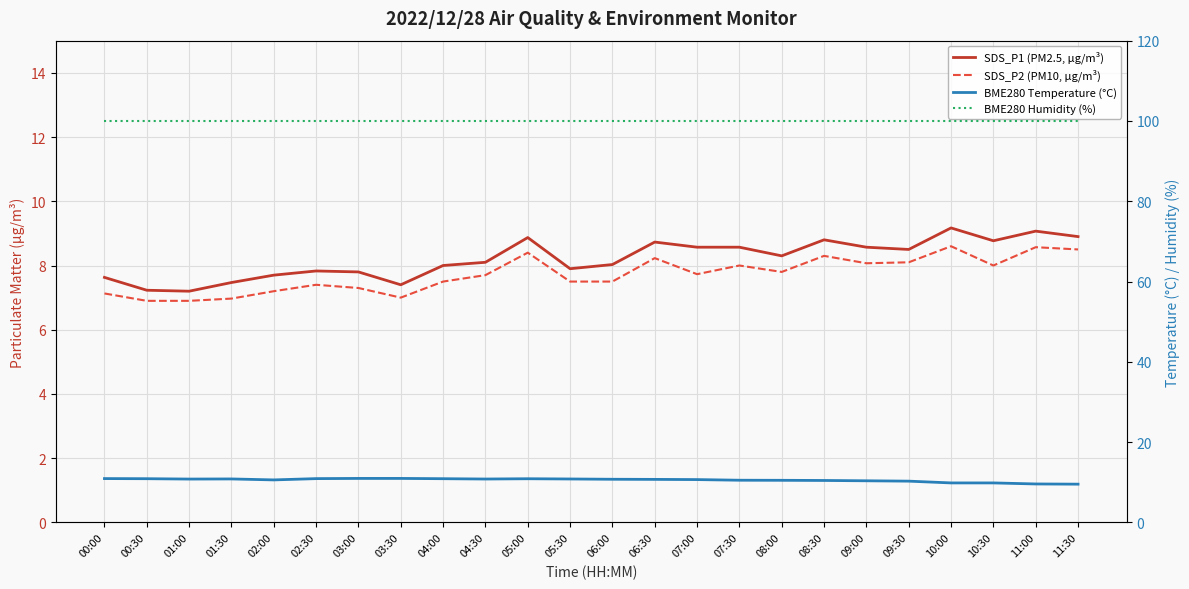

True or false: SDS_P1 (PM2.5, µg/m³) and BME280 Humidity (%) intersect in this chart.

False